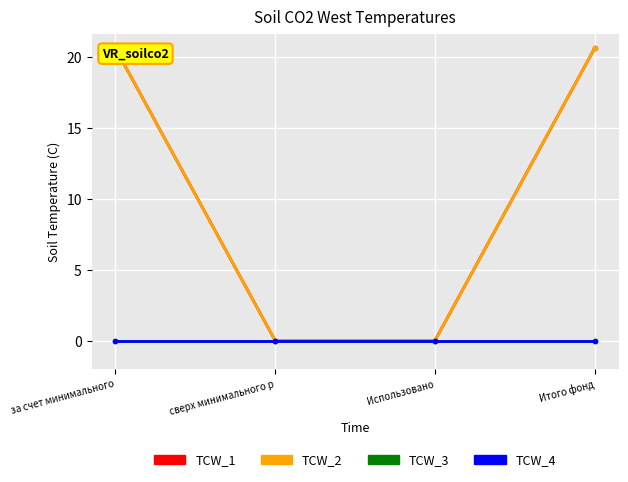

What is the average value of the TCW_2 series?

10.3